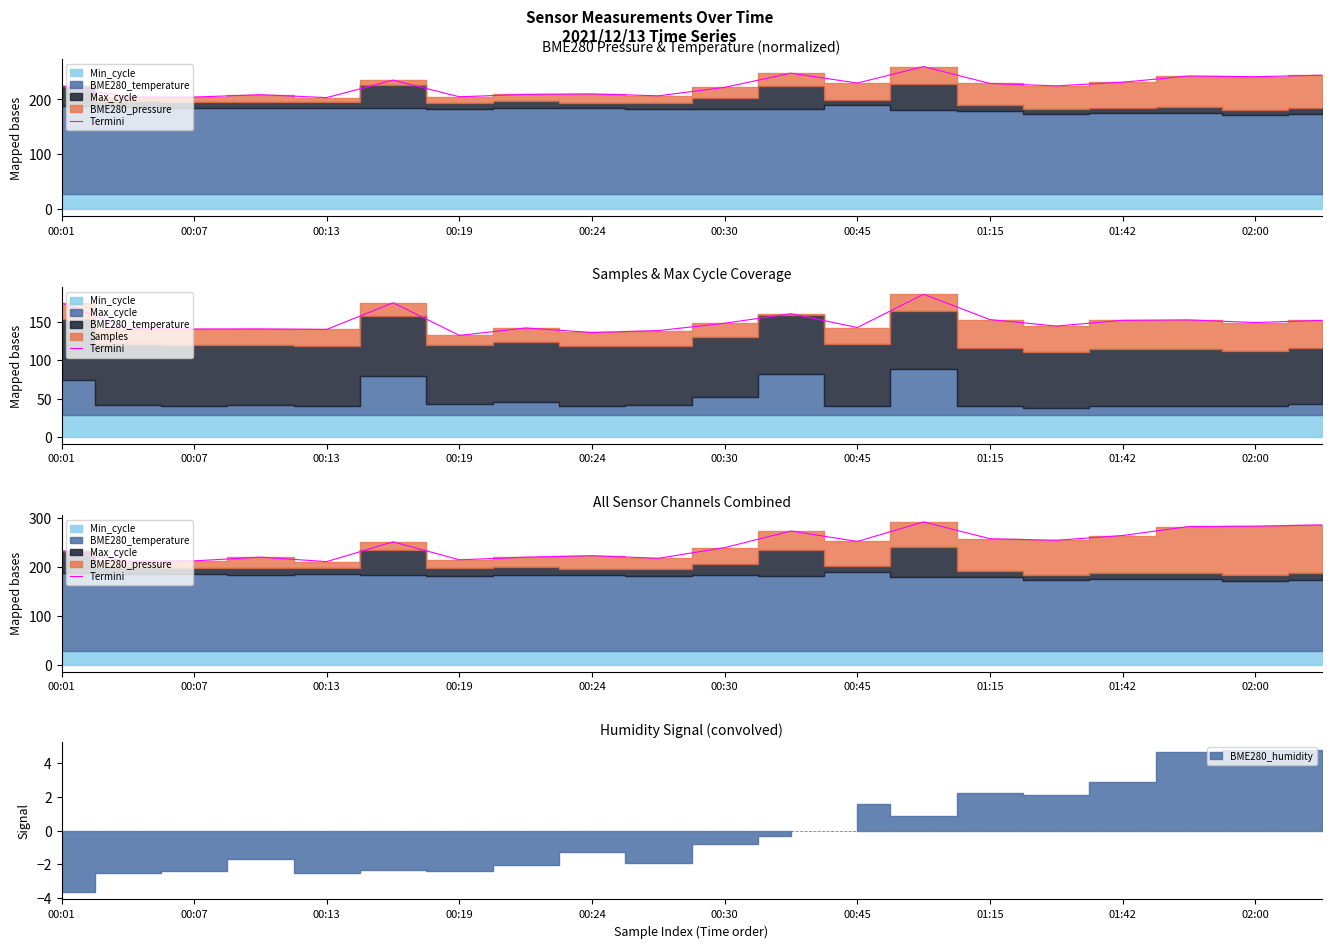

True or false: there are more than 0 points higher than both neighbors.

True